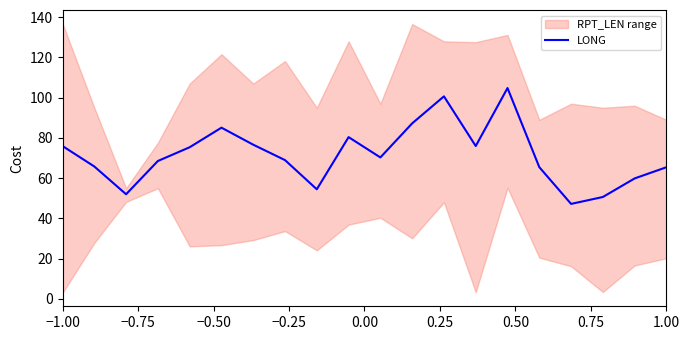

What is the minimum value for LONG?

47.2